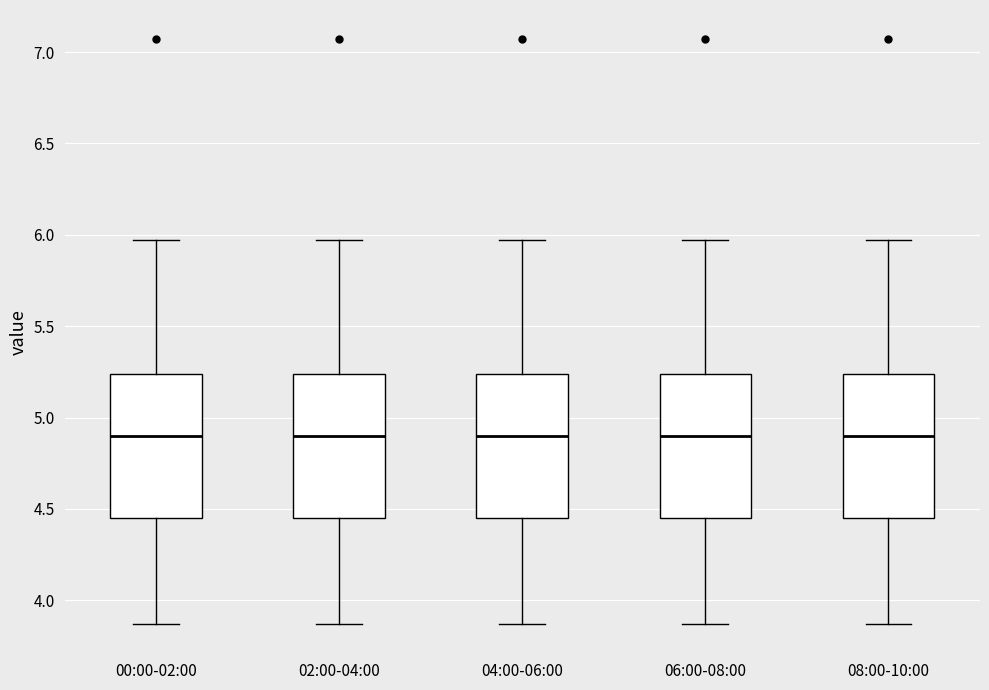

Reading left to right, read every box against the y-axis: the position of its median line, the range the box covers, and the ends of its whiskers. The values are not printed on the chart, so give them approximately, as read against the axis.

00:00-02:00: median 4.90, box 4.45 to 5.25, whiskers 3.85 to 5.95
02:00-04:00: median 4.90, box 4.45 to 5.25, whiskers 3.85 to 5.95
04:00-06:00: median 4.90, box 4.45 to 5.25, whiskers 3.85 to 5.95
06:00-08:00: median 4.90, box 4.45 to 5.25, whiskers 3.85 to 5.95
08:00-10:00: median 4.90, box 4.45 to 5.25, whiskers 3.85 to 5.95